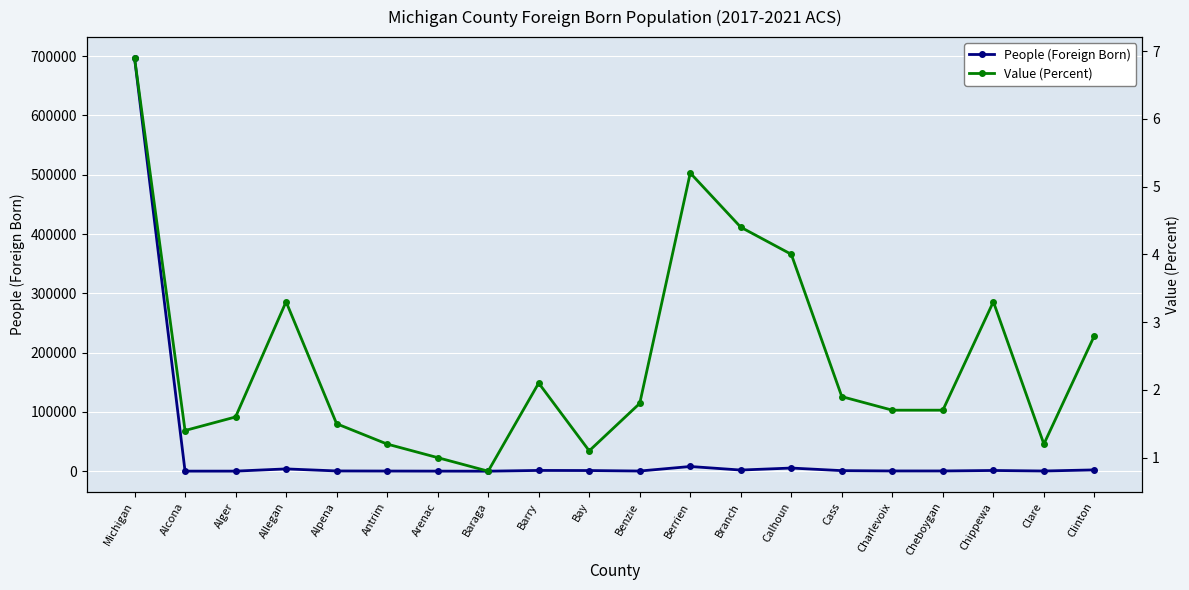

At how many categories does at least one series exceed 14175?

1